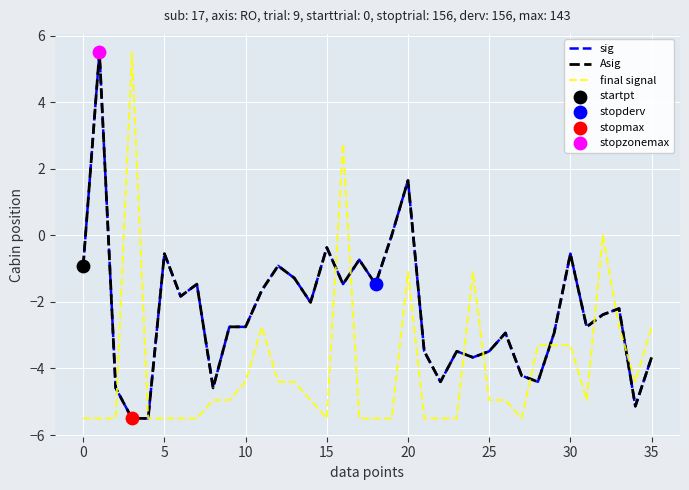

Which series has the largest total across all categories?

sig